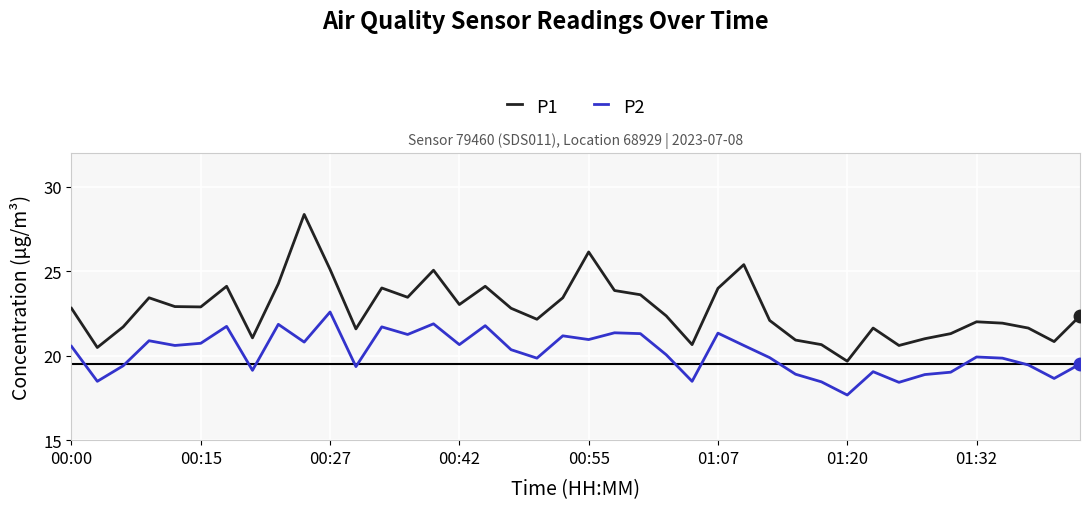

True or false: P1 and P2 cross at least once.

False